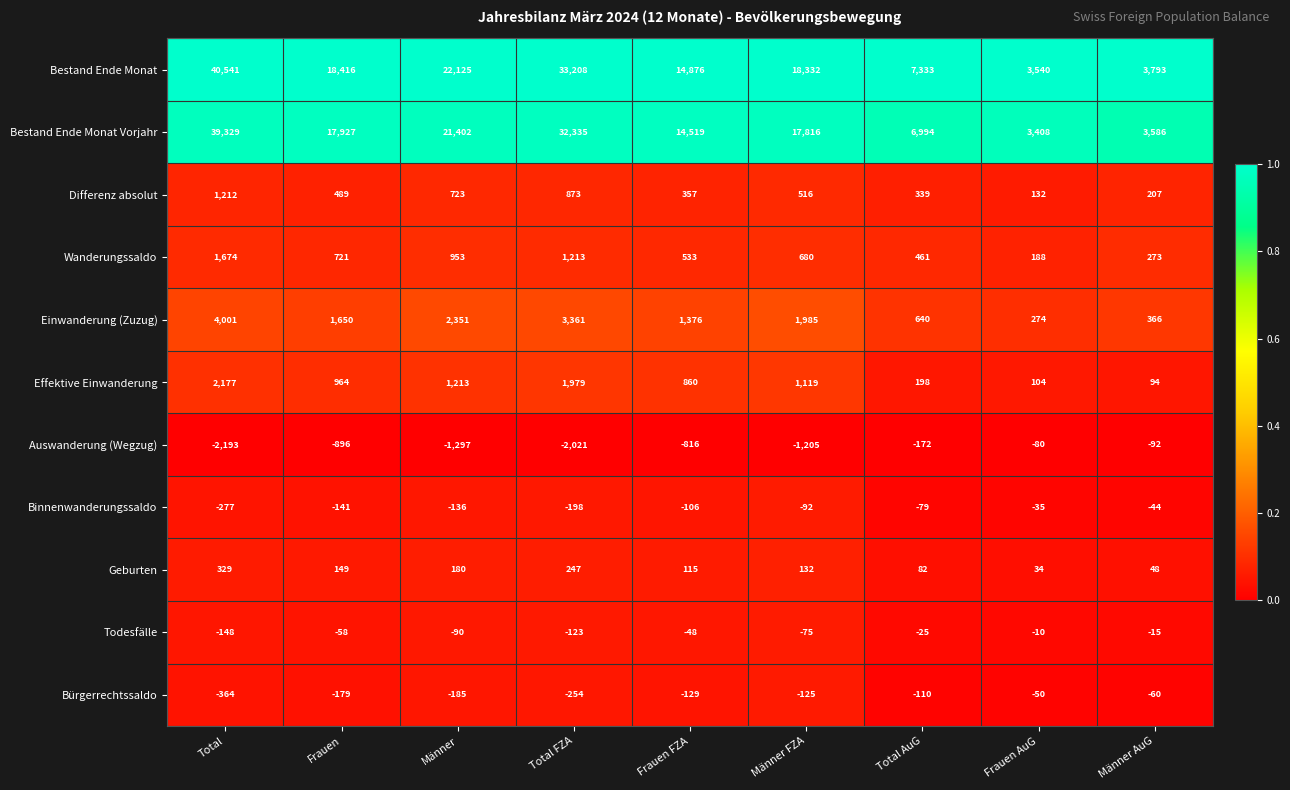

Which series changed the most between Total and Männer?

Bestand Ende Monat